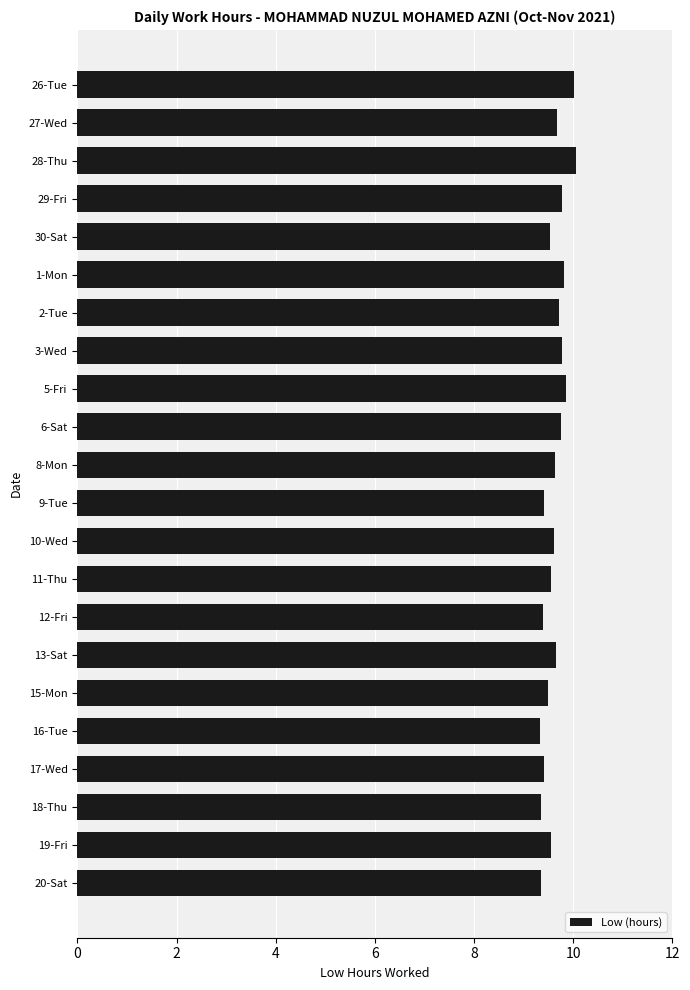

Which has a higher value, 19-Fri or 5-Fri?

5-Fri